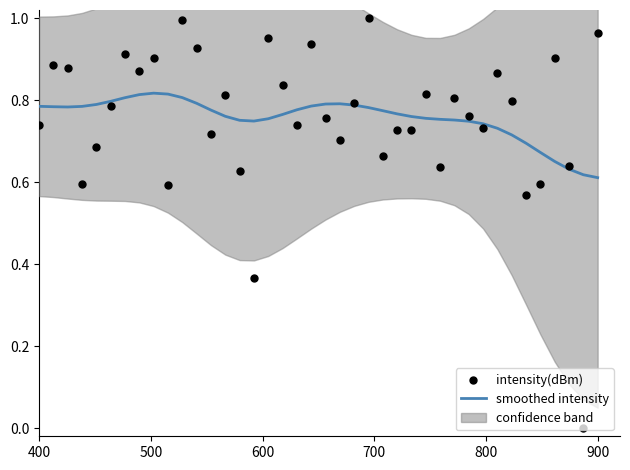

Which series contains the highest Y value?

intensity(dBm)